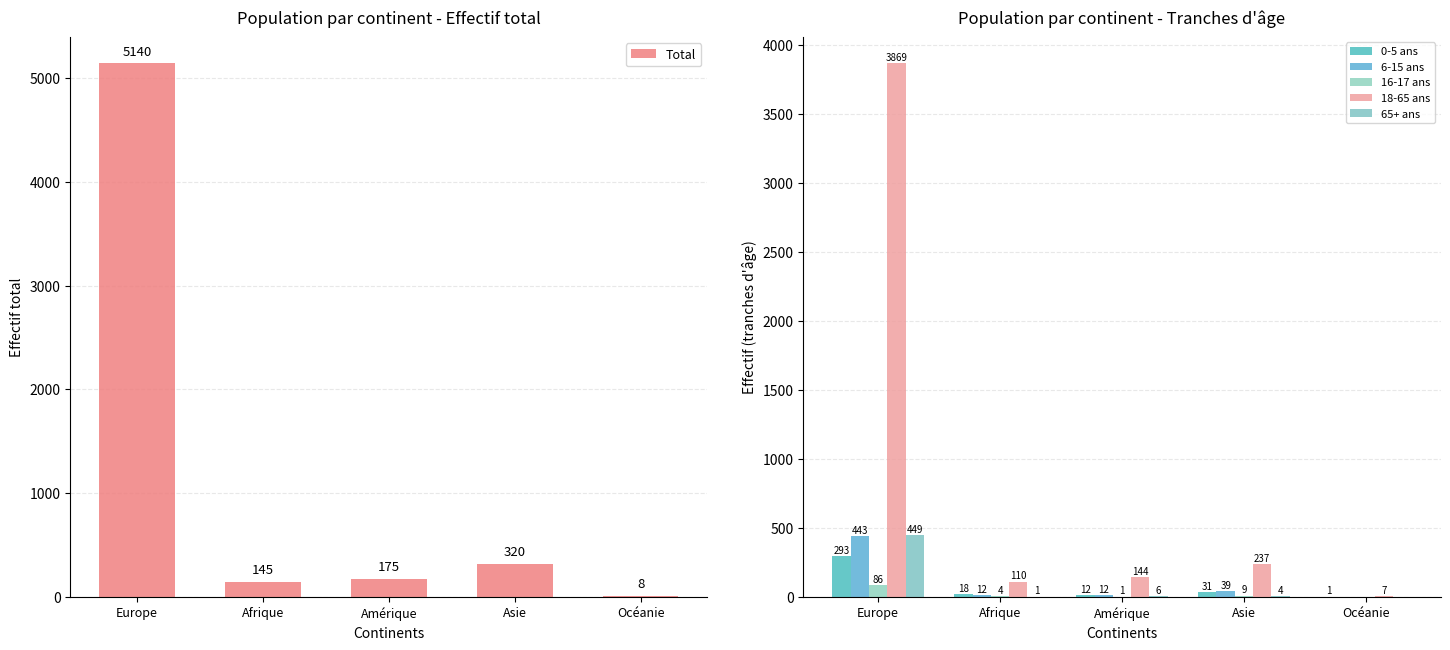

What is the label of the 5th bar from the left?

Océanie